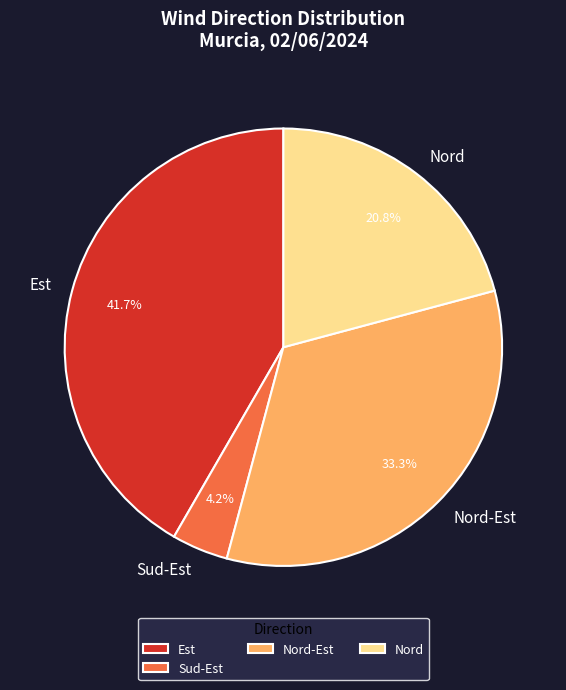

To the nearest percent, what portion does Est represent?

42%